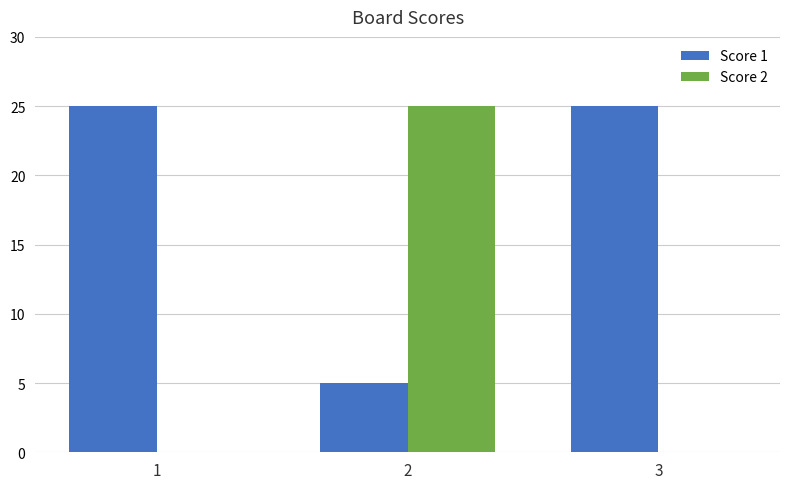

Is the value of Score 1 at 1 greater than the value of Score 2 at 1?

Yes